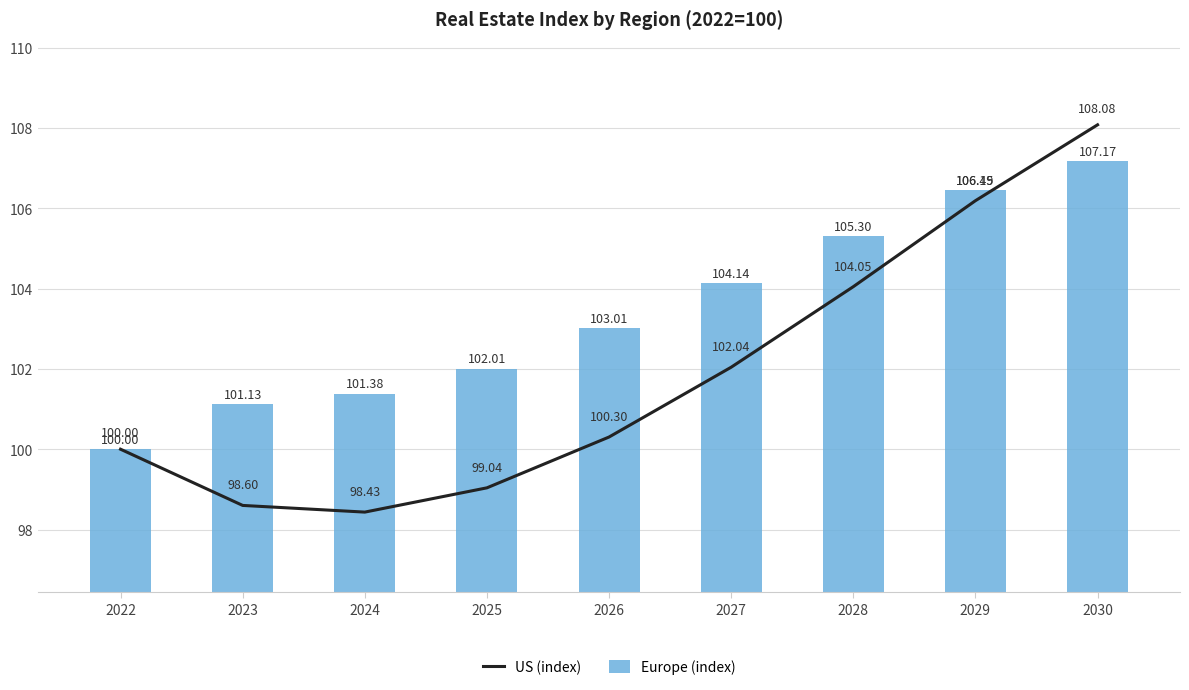

Does the chart contain any negative values?

No